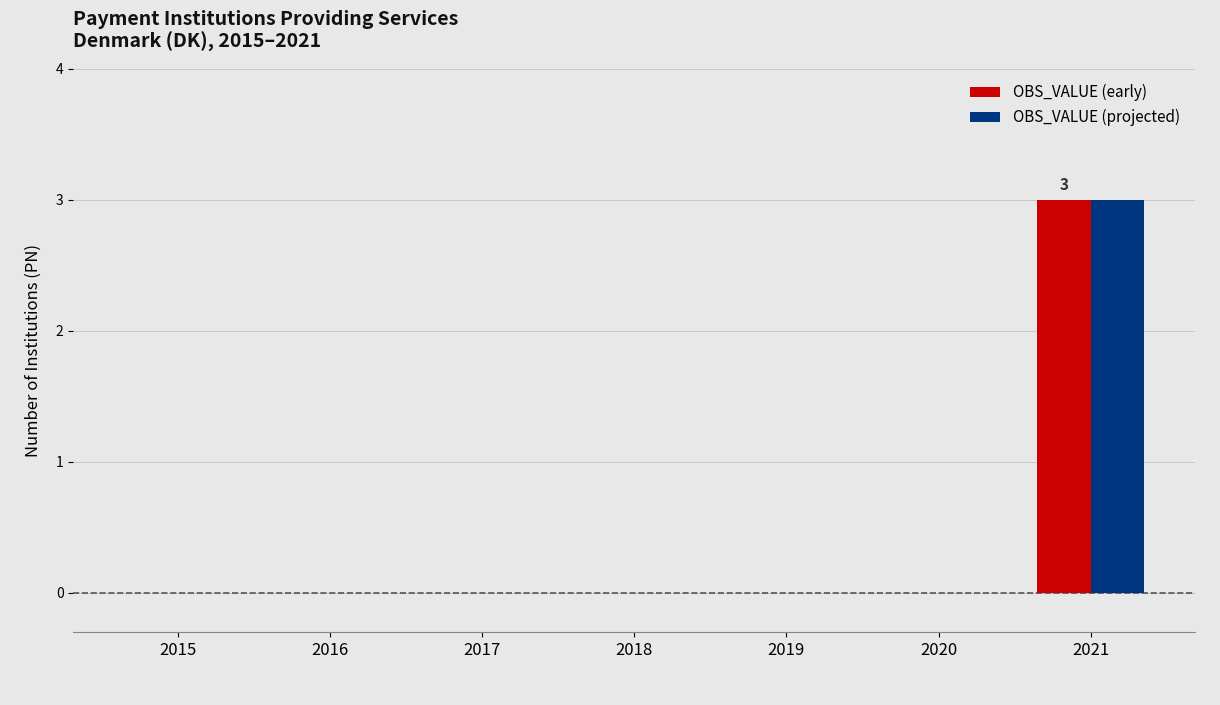

What are all the series names shown in the legend?

OBS_VALUE (early), OBS_VALUE (projected)